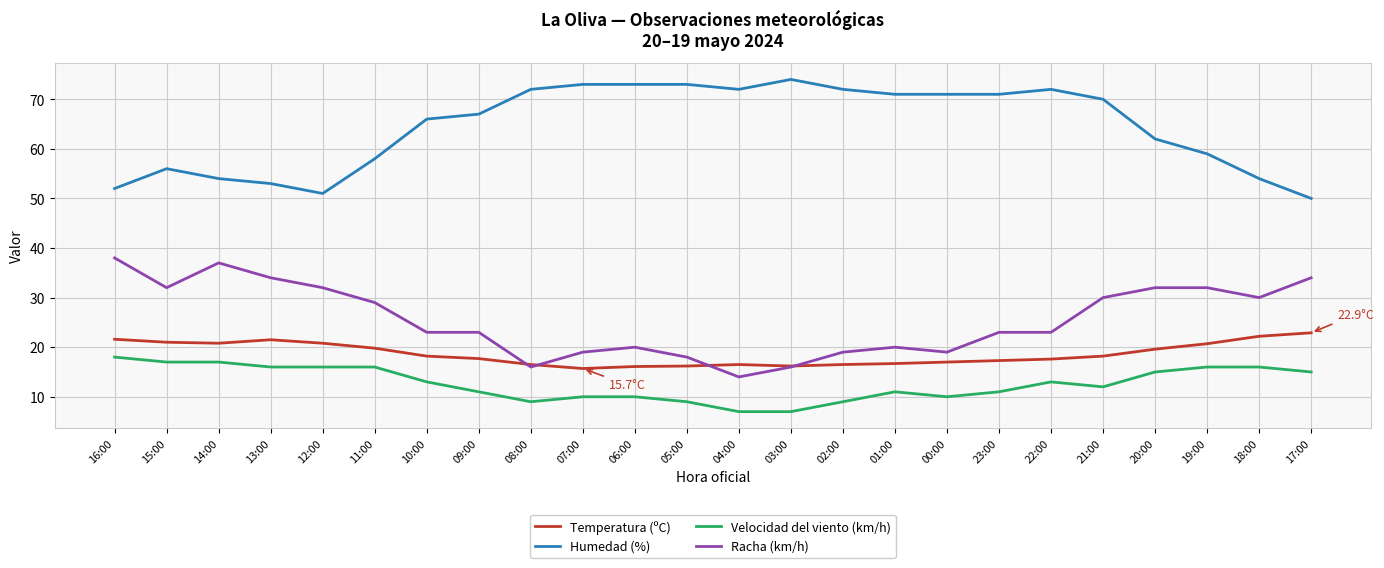

Read the Humedad (%) value at 11:00.

58.0